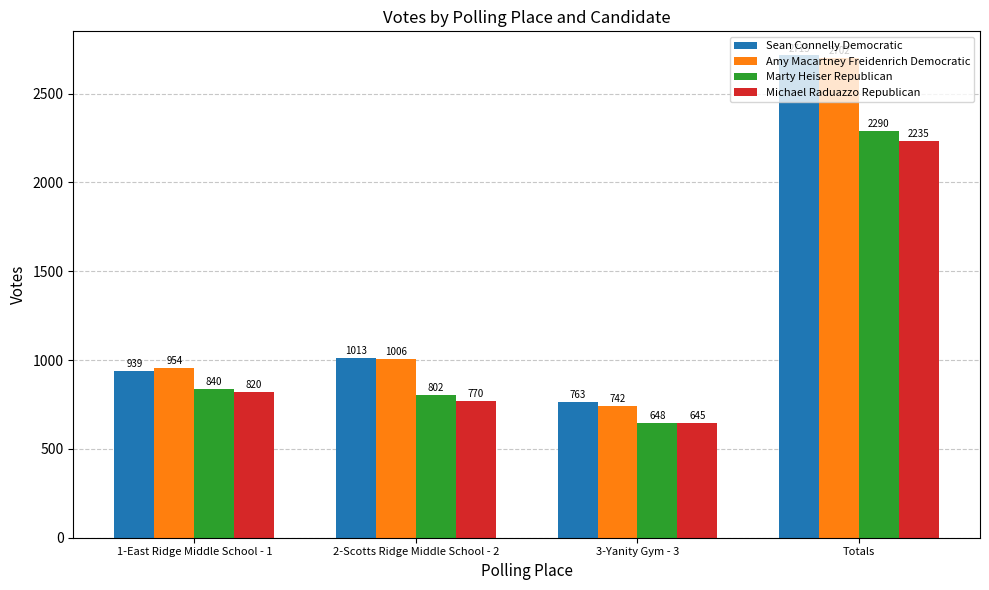

List the series in order of their peak value, lowest first.

Michael Raduazzo Republican, Marty Heiser Republican, Amy Macartney Freidenrich Democratic, Sean Connelly Democratic